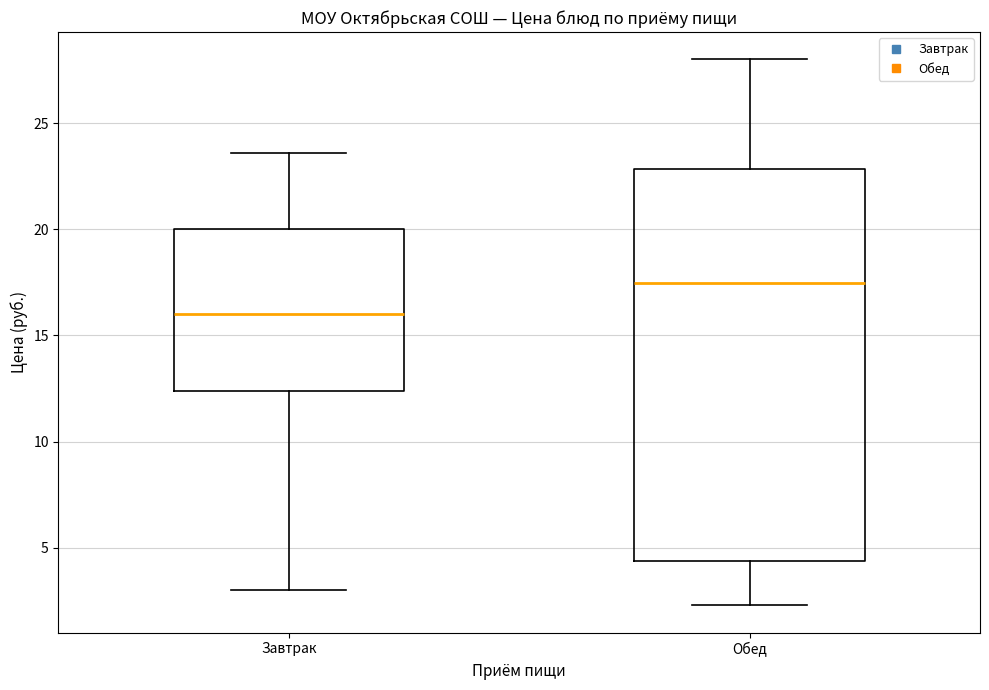

Where does the lower whisker of the box for Обед end on the y-axis? The values are not printed on the chart, so give them approximately, as read against the axis.

2.5